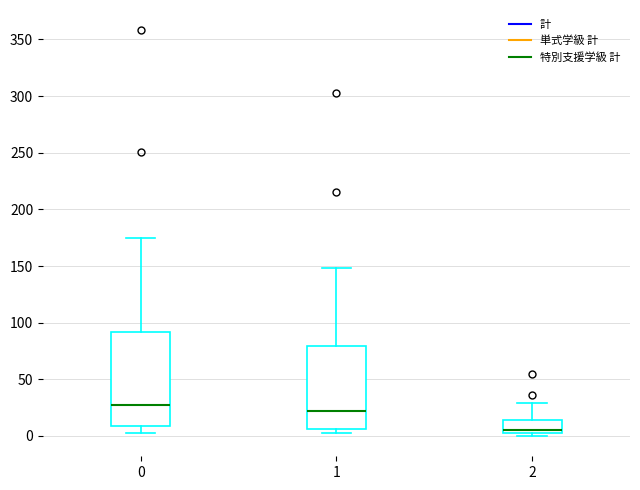

Reading left to right, transcribe this box plot: for each box, give where its median line is, the range the box spans, and where its two whiskers end, as read against the y-axis. The values are not printed on the chart, so give them approximately, as read against the axis.

0: median 25, box 10 to 90, whiskers 5 to 175
1: median 20, box 5 to 80, whiskers 5 (just below the box's lower edge) to 150
2: median 5 (just above the box's lower edge), box 5 to 15, whiskers 0 to 30